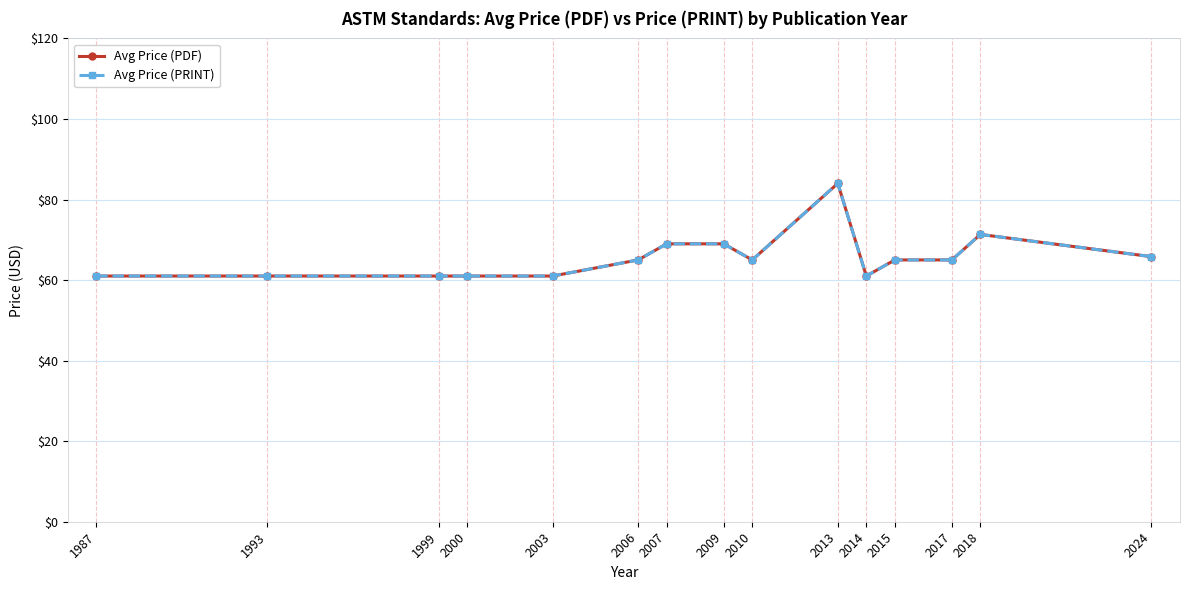

Is this an area chart (filled region under the line)?

No